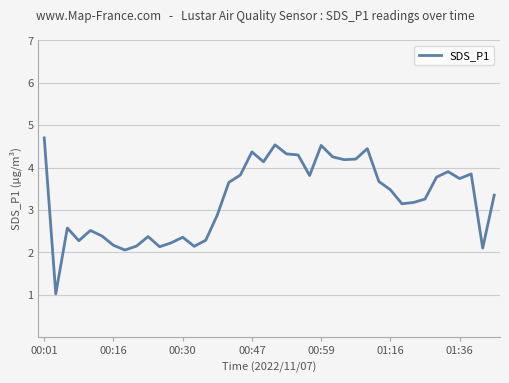

What is the greatest value displayed?

4.7